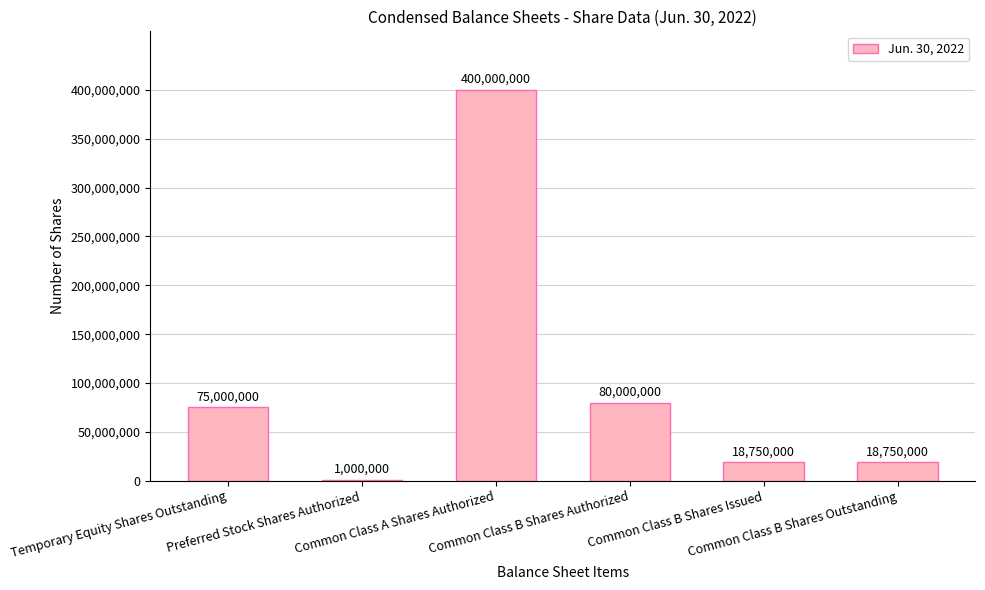

What is the greatest value displayed?

400000000